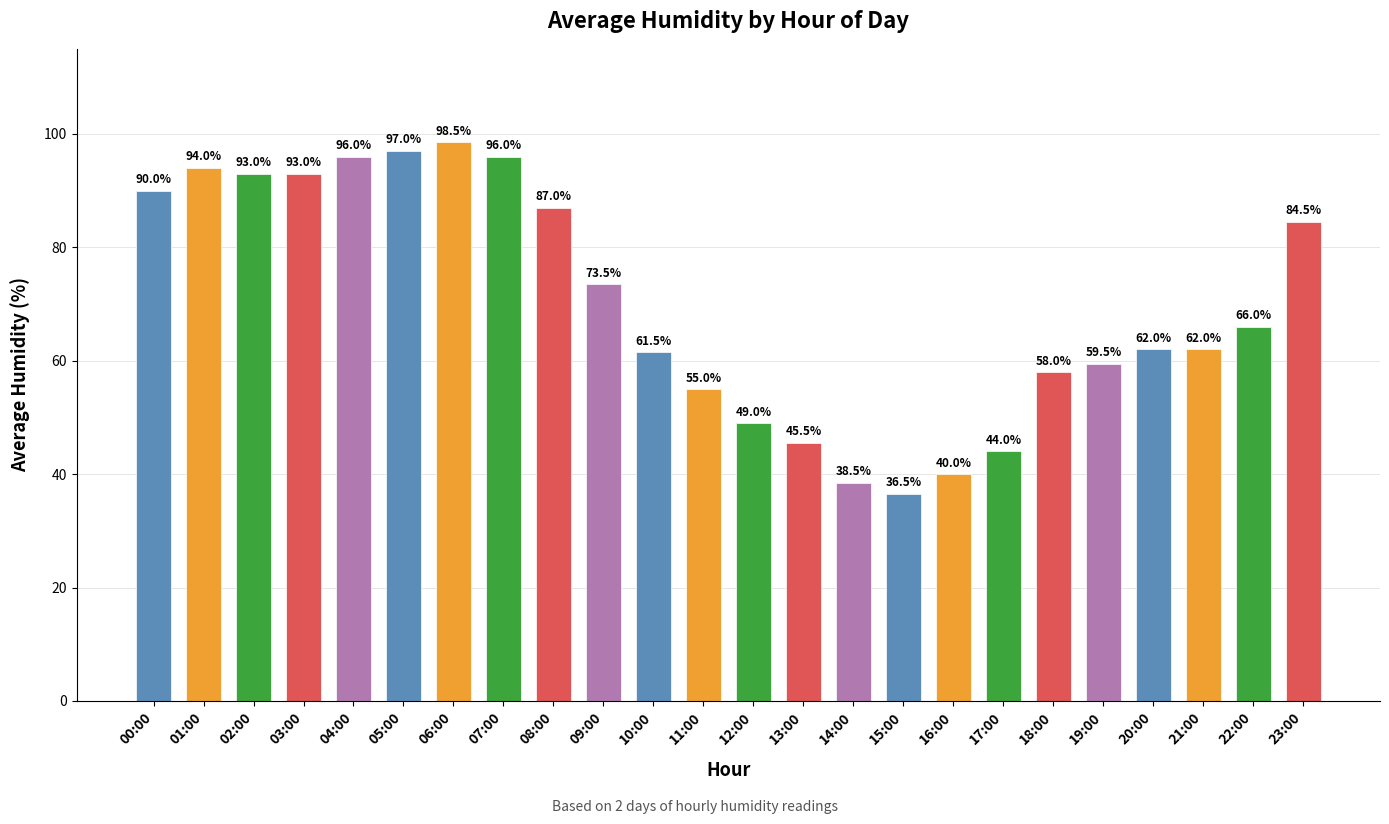

Count the number of categories in the chart.

24